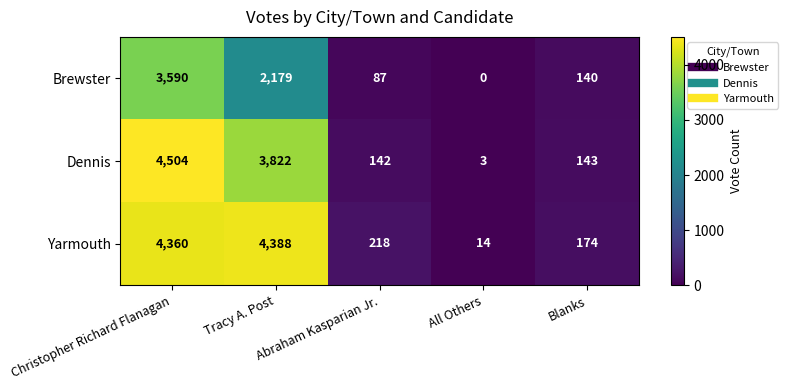

List the series in order of their peak value, highest first.

Dennis, Yarmouth, Brewster